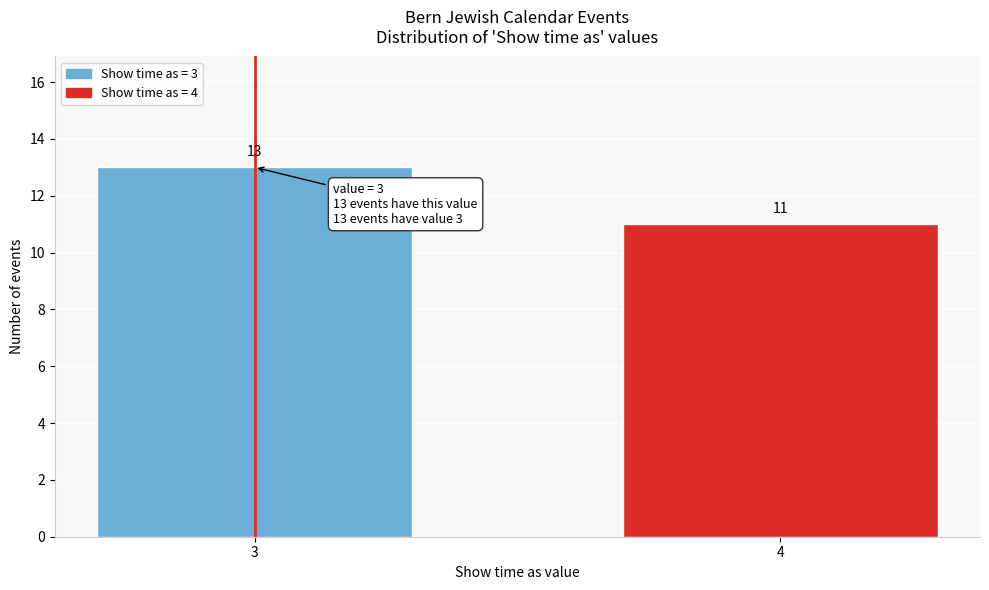

Reading left to right, extract all data points from this chart.

3=13	4=11